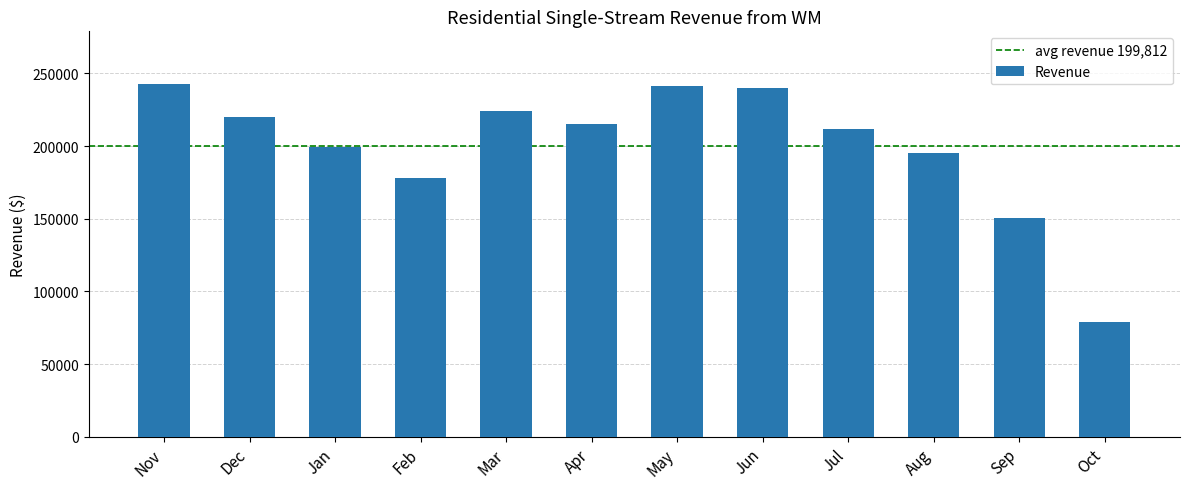

Are the bars grouped side by side (vs. stacked)?

No